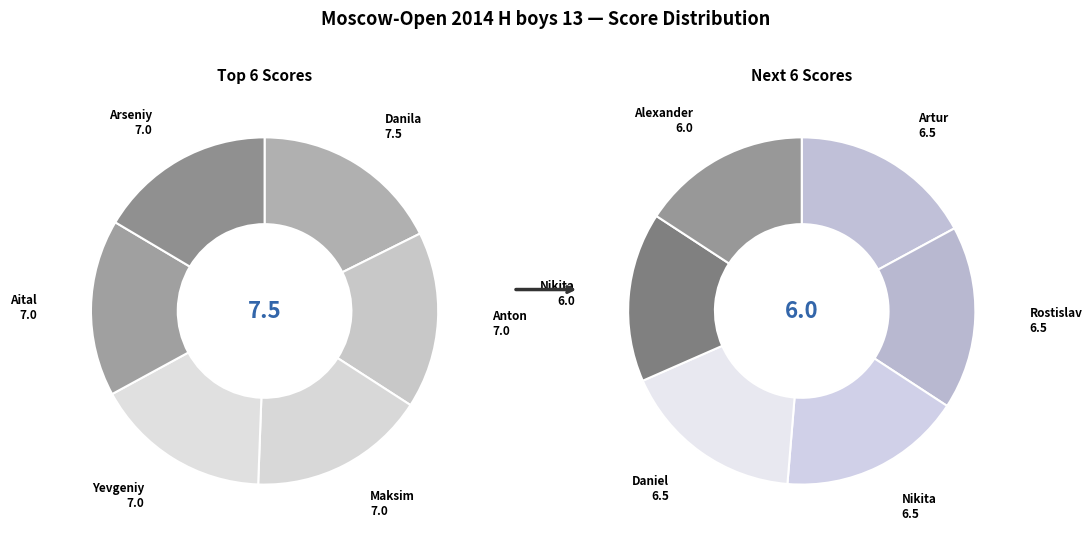

Approximately how many times larger is the value at Marchuk Rostislav compared to Gorshkov Nikita?

1.0